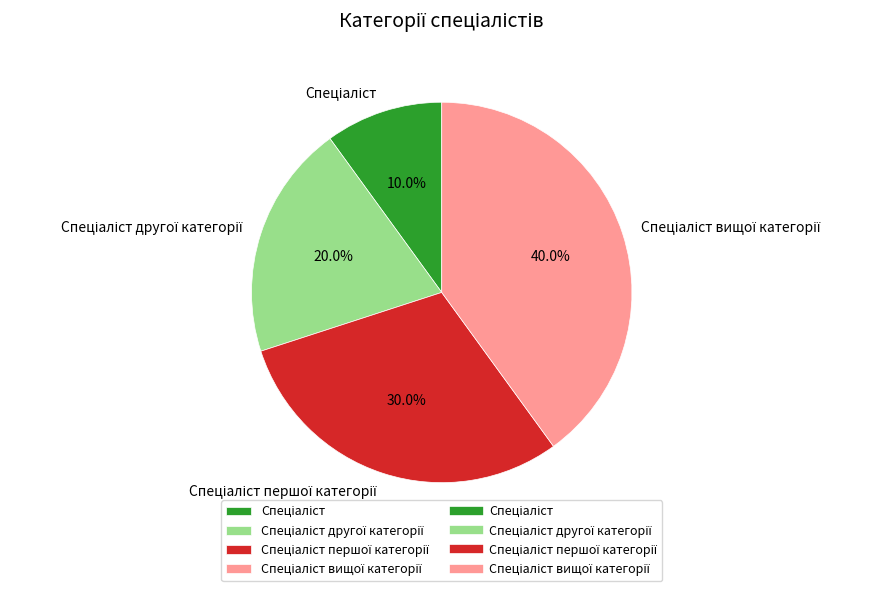

Is there any slice that represents more than half of the pie?

No